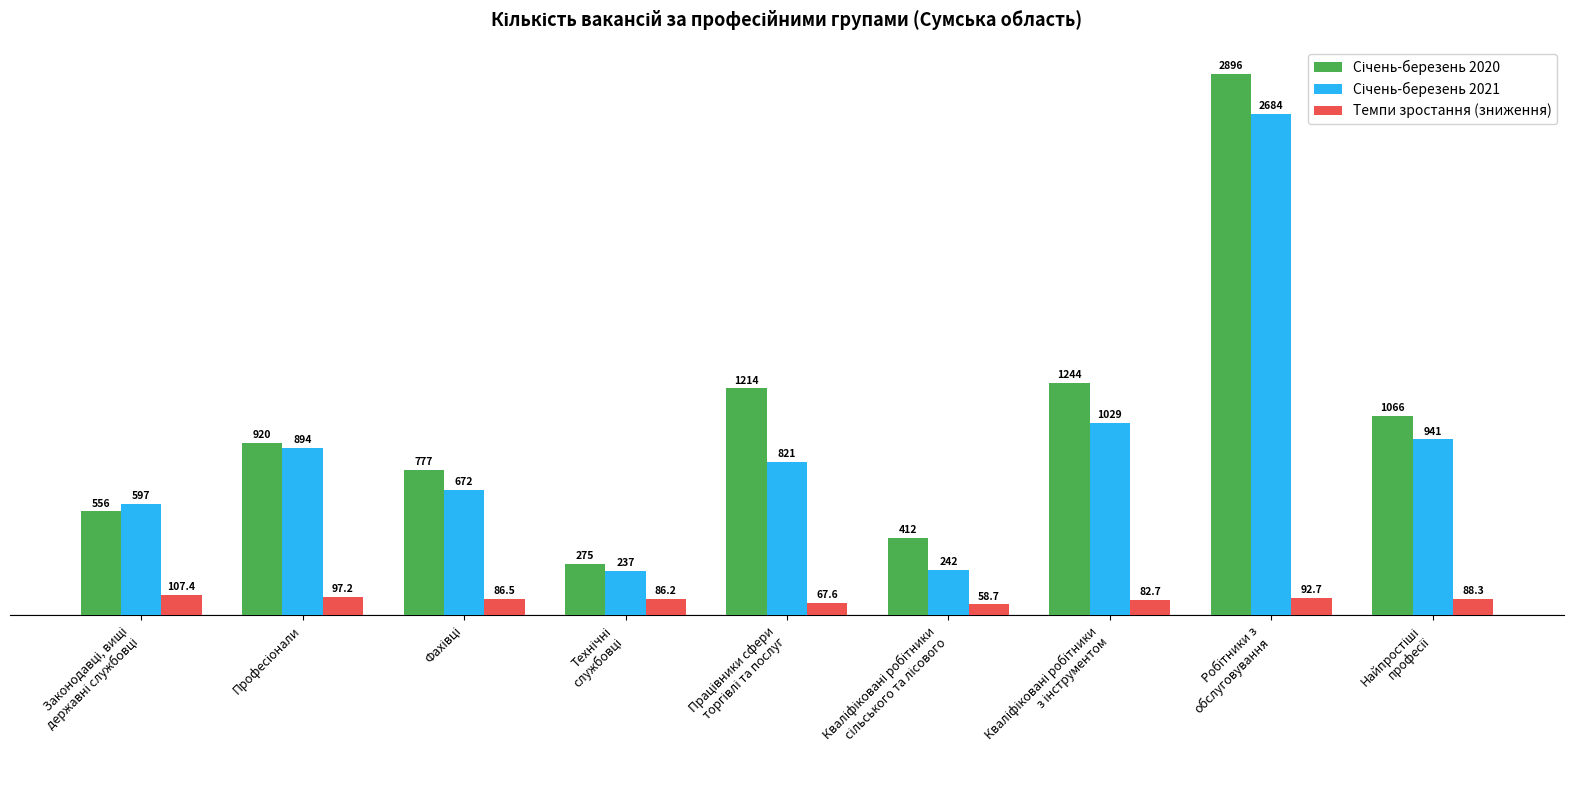

What is the maximum value shown in the chart?

2896.0